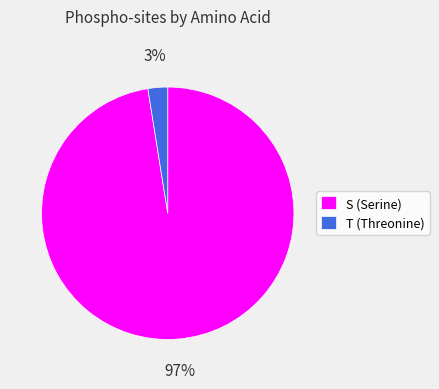

How many slices are in this pie chart?

2